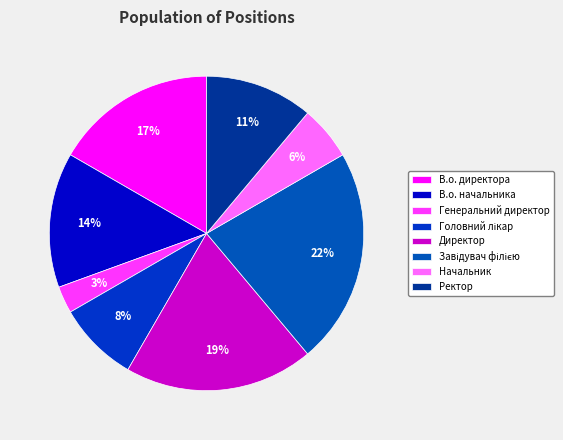

Does any single category account for the majority?

No